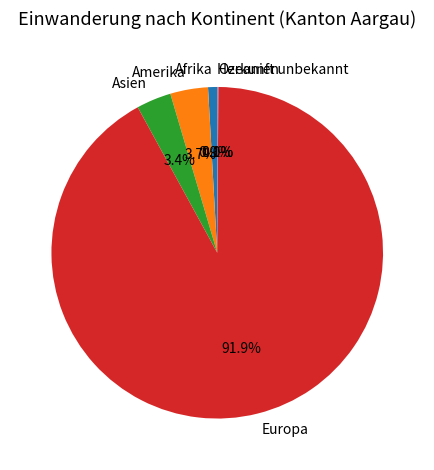

Is the sum of Asien and Afrika greater than half?

No